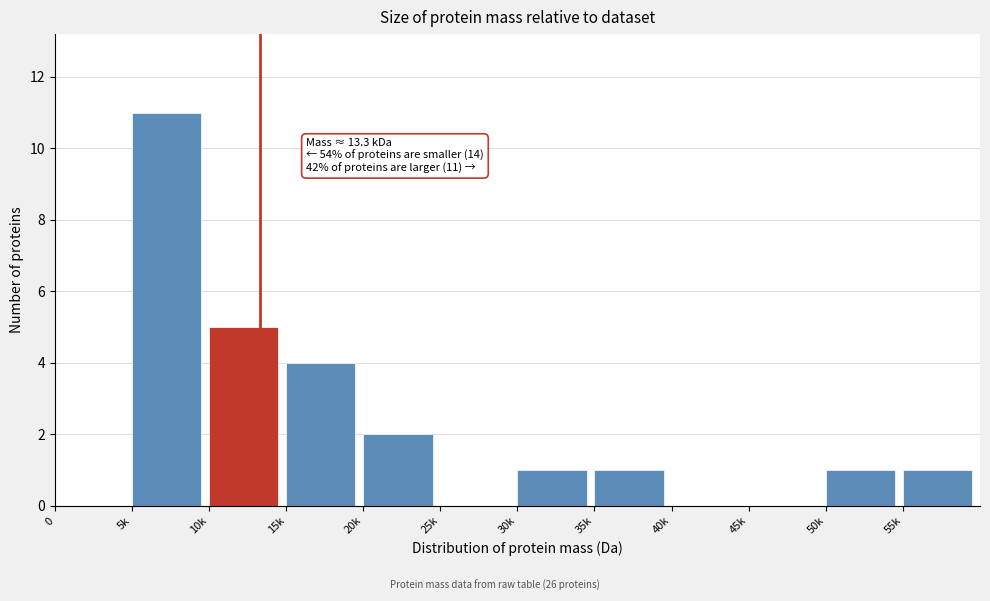

Reading left to right, list all the values displayed in this chart.

0=0	5k=11	10k=5	15k=4	20k=2	25k=0	30k=1	35k=1	40k=0	45k=0	50k=1	55k=1